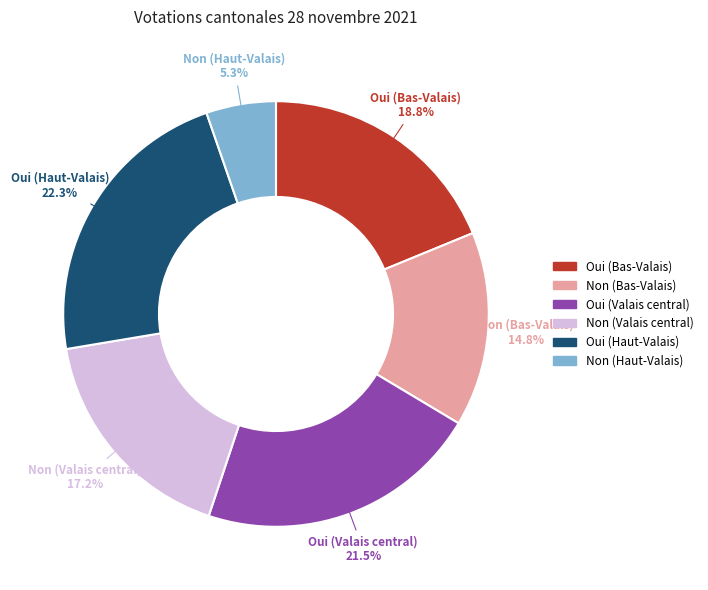

Is the sum of Oui (Valais central) and Oui (Haut-Valais) greater than half?

No